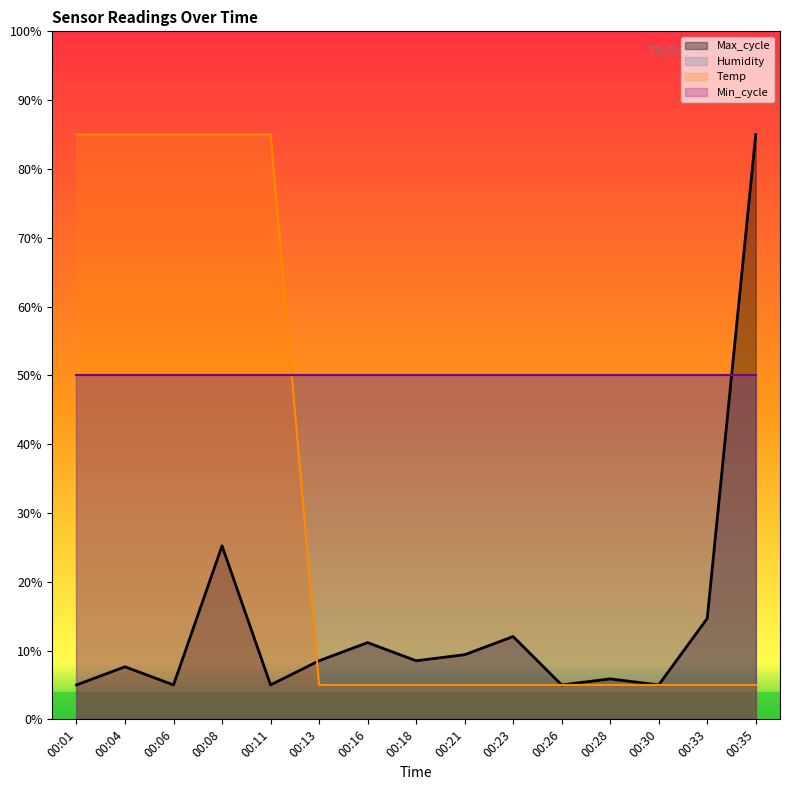

At which label does Max_cycle reach its minimum?

00:01